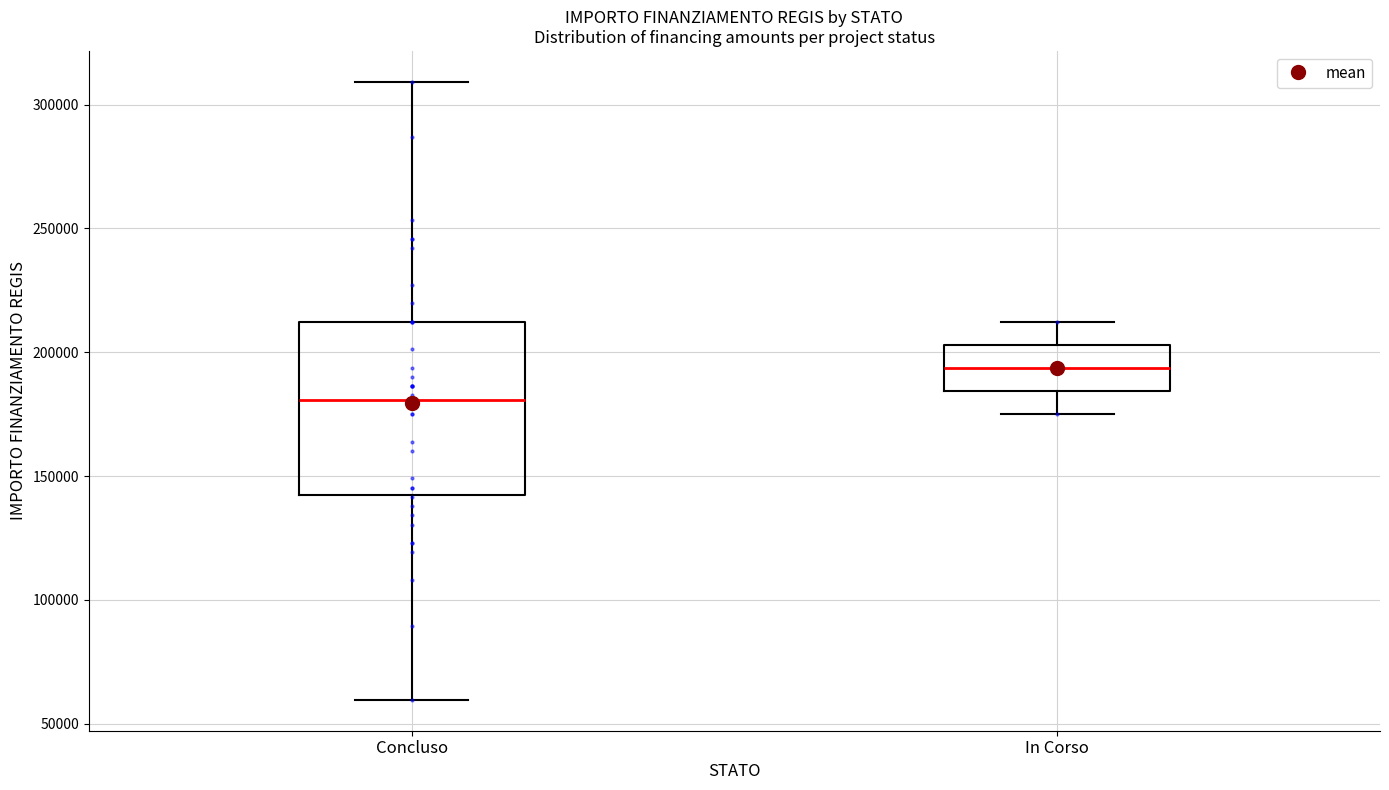

Where does the upper whisker of the box for In Corso end on the y-axis? The values are not printed on the chart, so give them approximately, as read against the axis.

210000